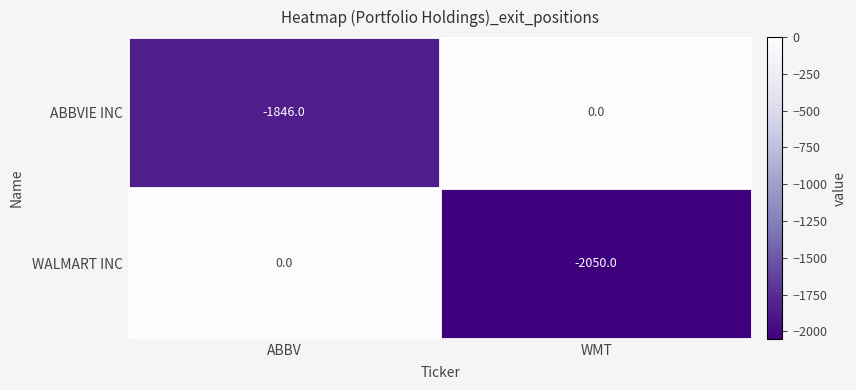

Which series has the largest total across all categories?

ABBVIE INC